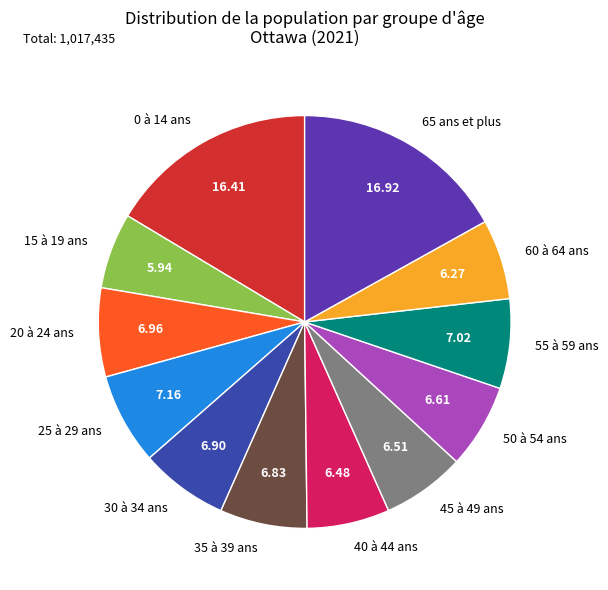

Between 65 ans et plus and 15 à 19 ans, which is larger?

65 ans et plus